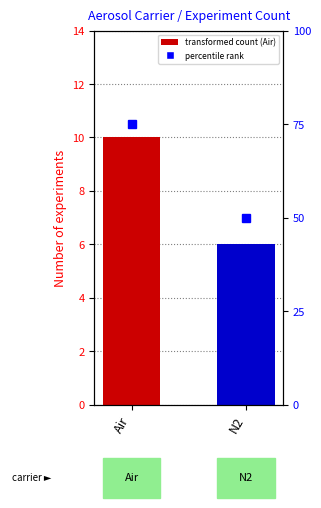

What is the sum of the values at Air and N2?

16